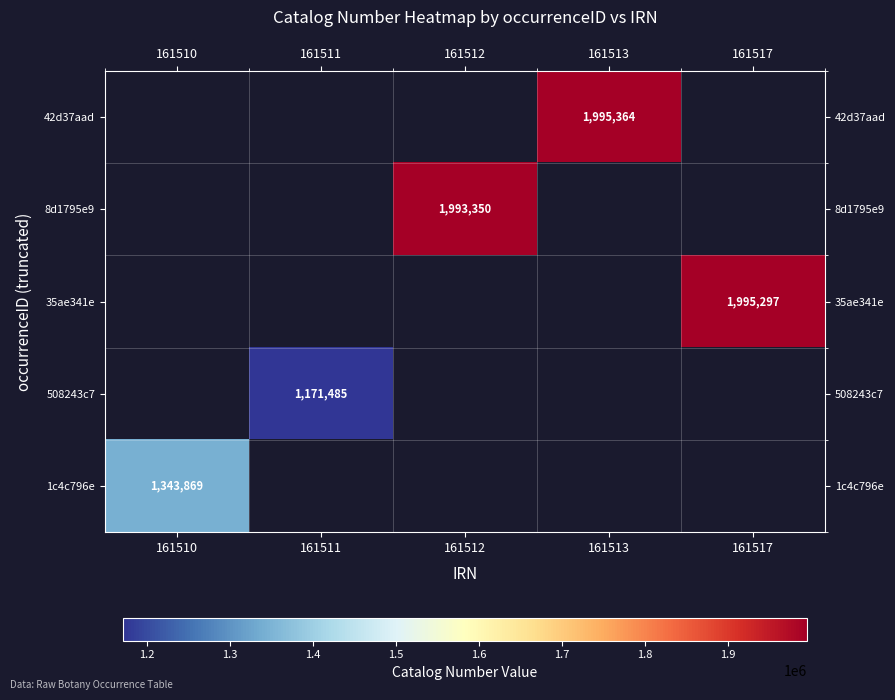

Is it true that 42d37aad equals 3524512 at 161513?

False